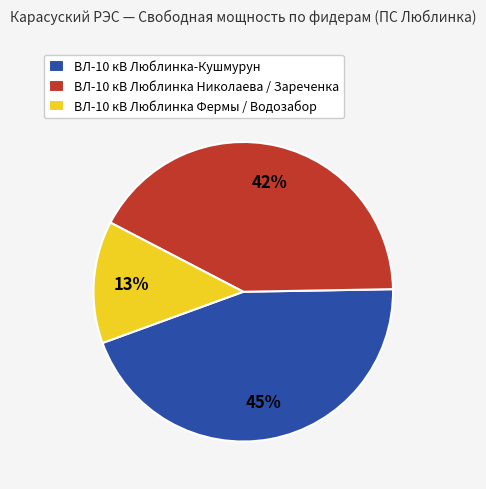

Do ВЛ-10 кВ Люблинка Фермы / Водозабор and ВЛ-10 кВ Люблинка Николаева / Зареченка together represent more than half of the pie?

Yes